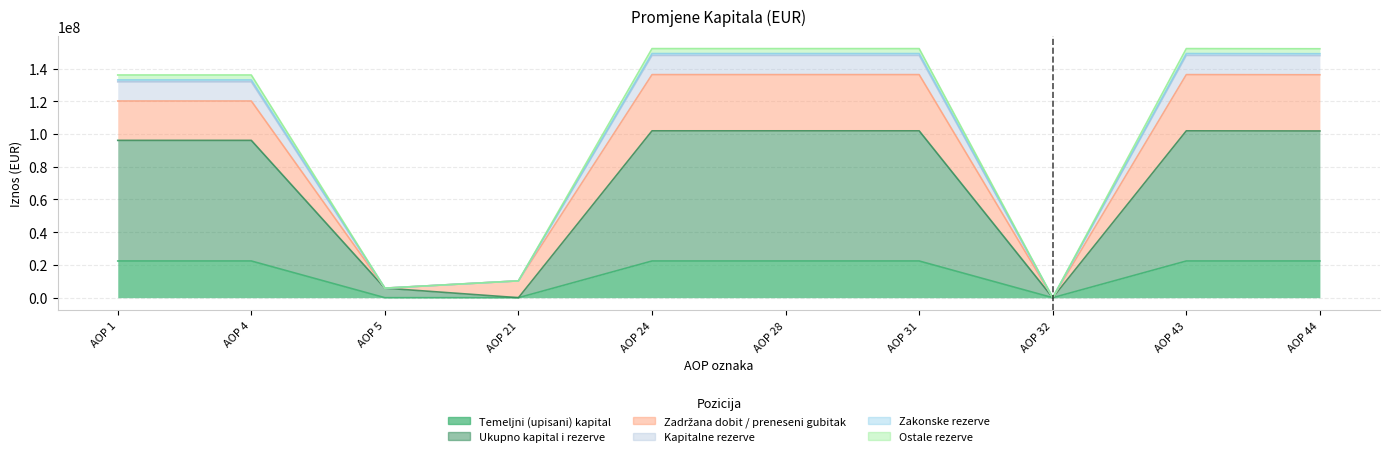

At how many categories does at least one series exceed 13018581?

7